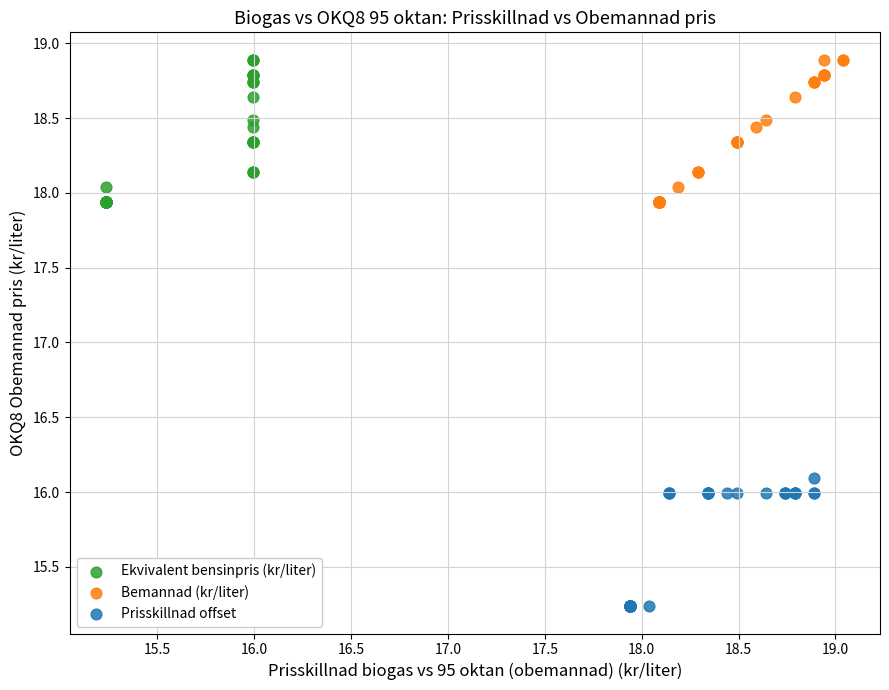

Which series contains the lowest Y value?

Prisskillnad offset